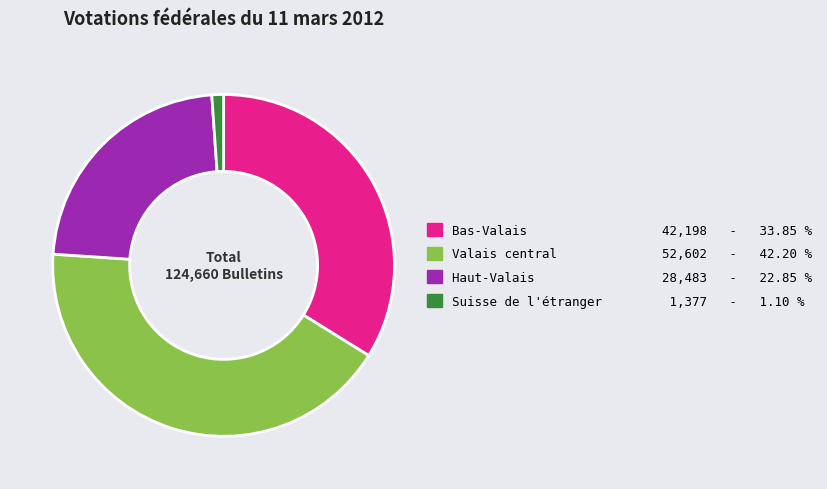

Approximately how many times larger is the value at Haut-Valais compared to Bas-Valais?

0.7